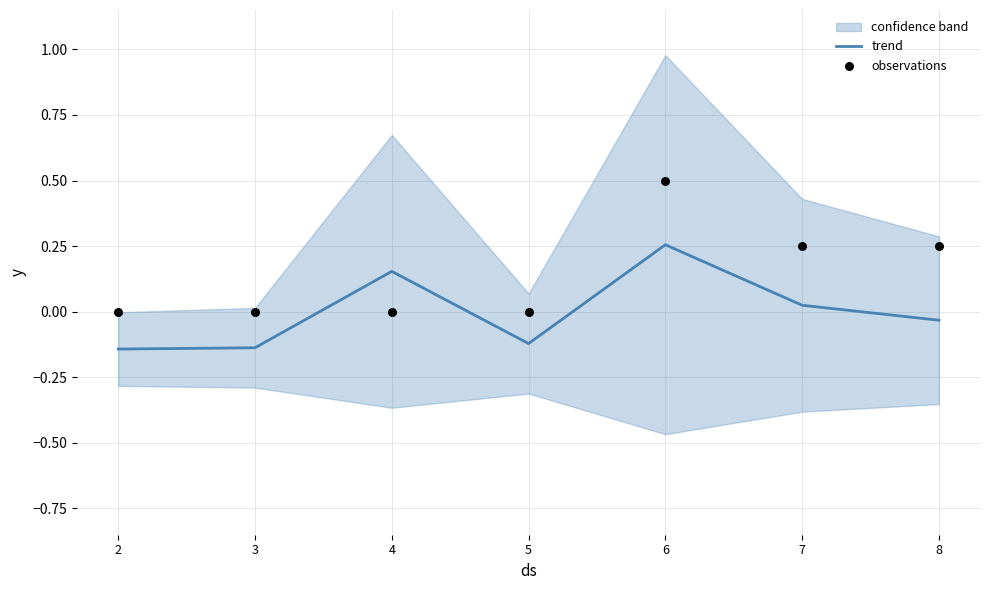

What is the total value across all series at 8?

0.2